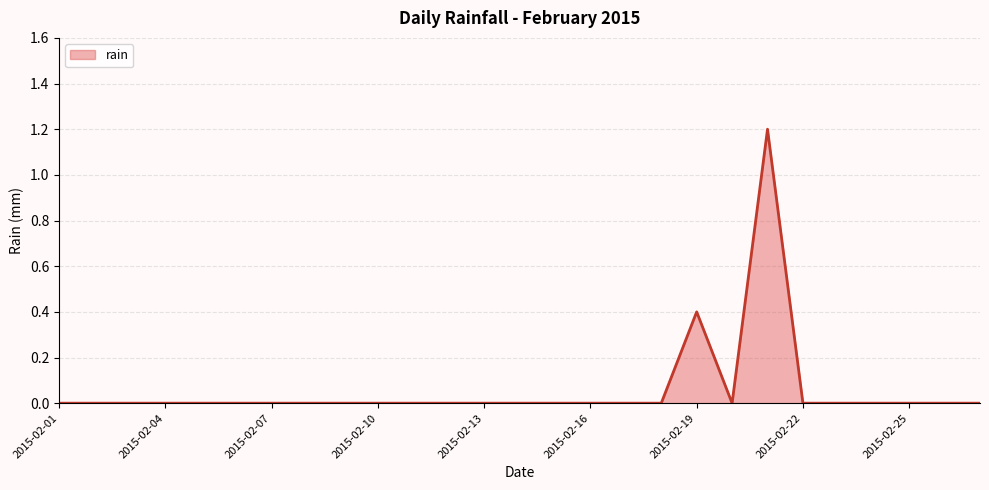

What is the difference between the maximum and minimum values?

1.2